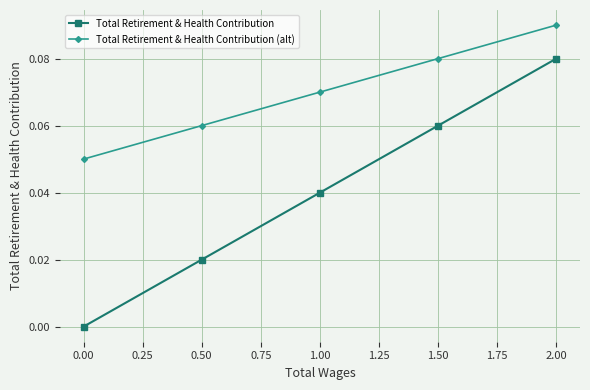

Reading right to left, list all the values displayed in this chart.

Total Retirement & Health Contribution: 0.1	0.1	0.0	0.0	0.0
Total Retirement & Health Contribution (alt): 0.1	0.1	0.1	0.1	0.1